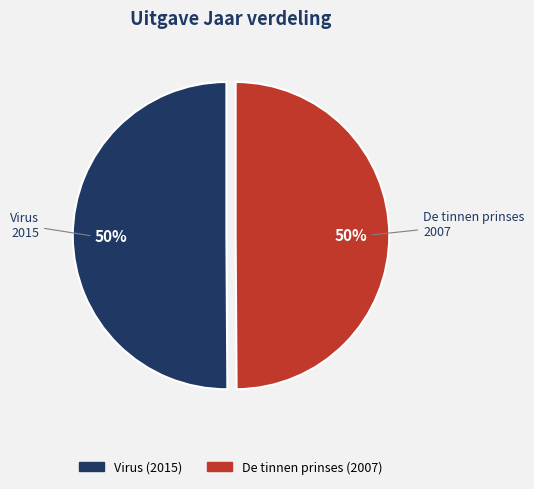

Approximately how many times larger is the value at Virus compared to De tinnen prinses?

1.0